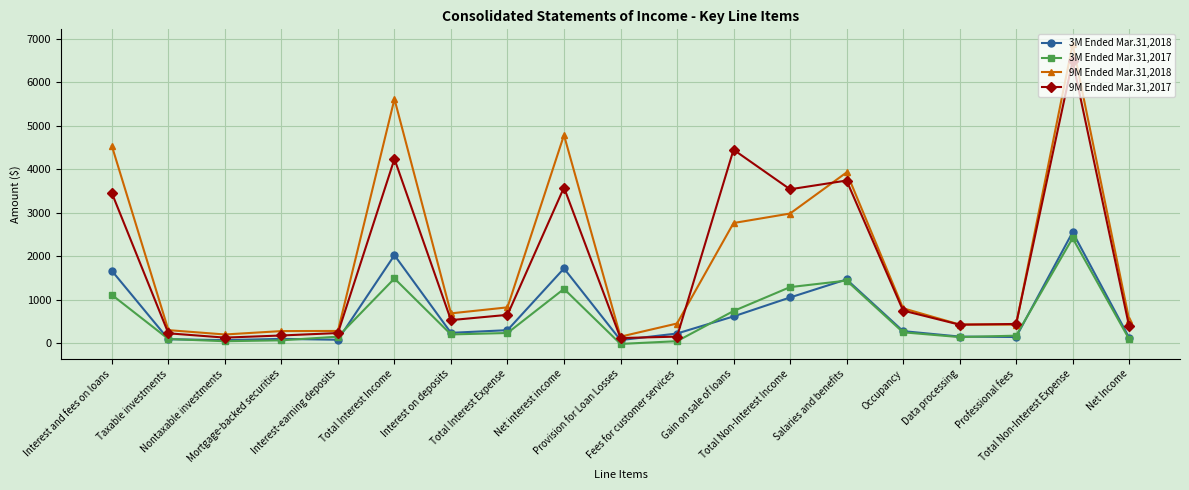

True or false: 3M Ended Mar.31,2017 has more than 0 interior local peaks.

True